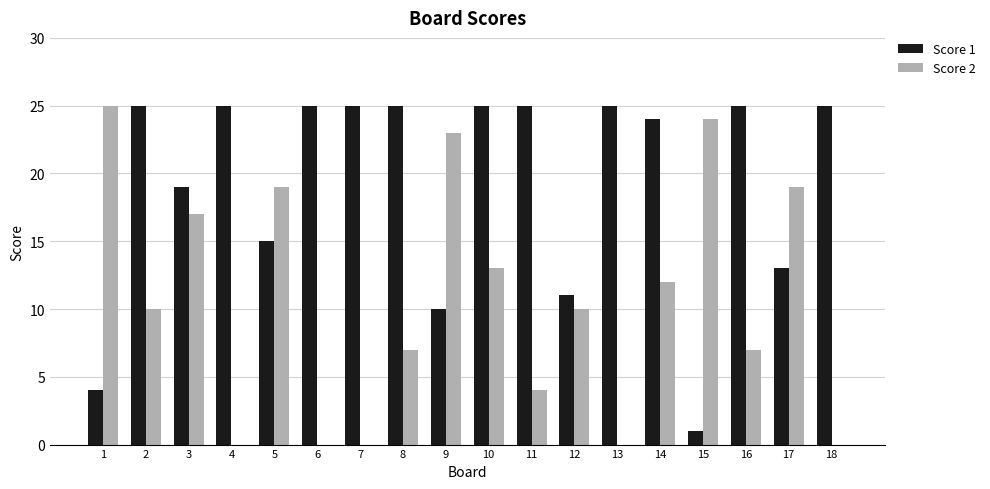

Which series has the largest total across all categories?

Score 1